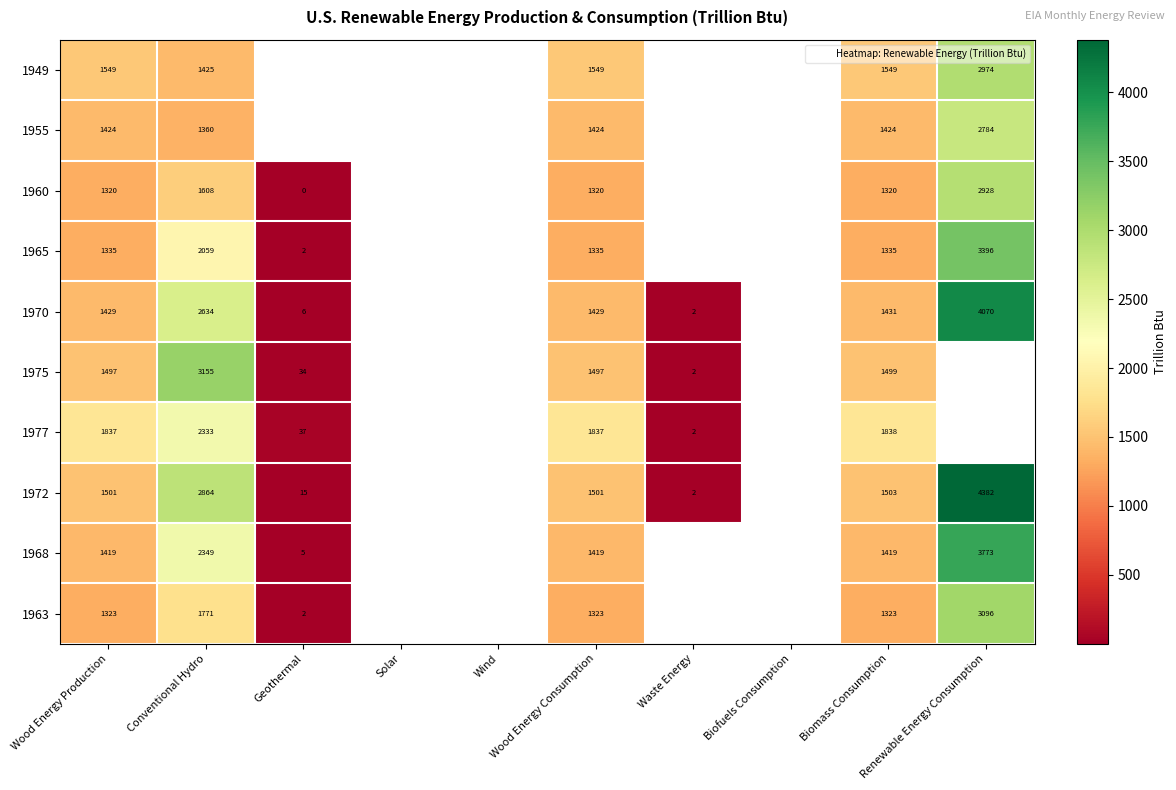

How many data points in 1972 are less than 2863?

5